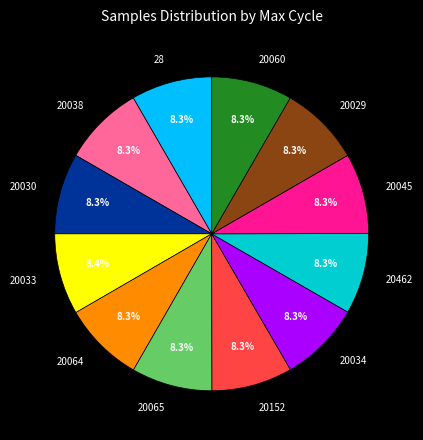

What percentage is NOT represented by 20045?

91.7%